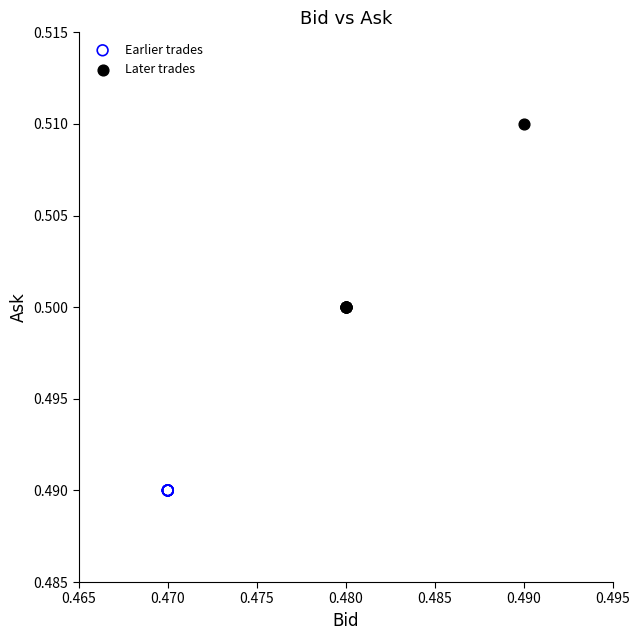

Which series reaches the maximum Y coordinate?

Later trades